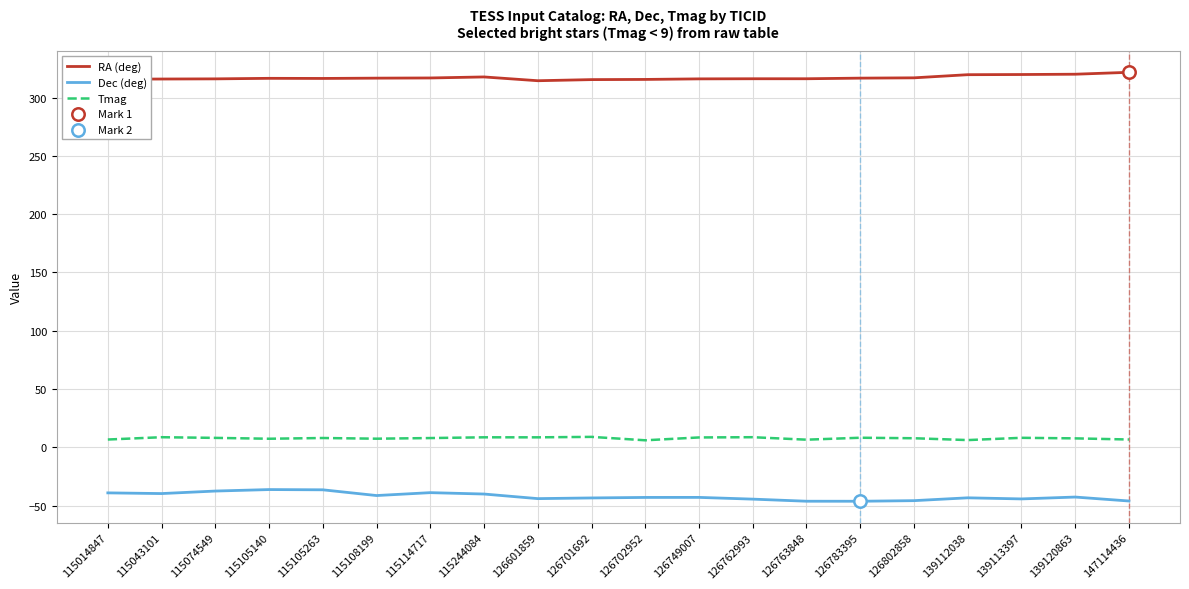

At how many categories does at least one series exceed 224?

20